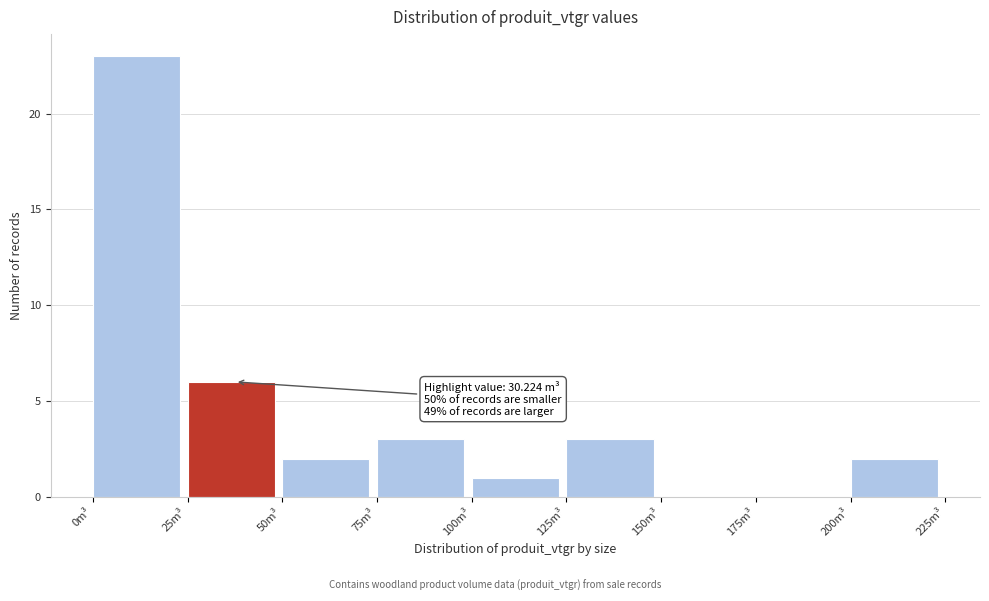

Over which range of the x-axis is the bar tallest?

0 to 25